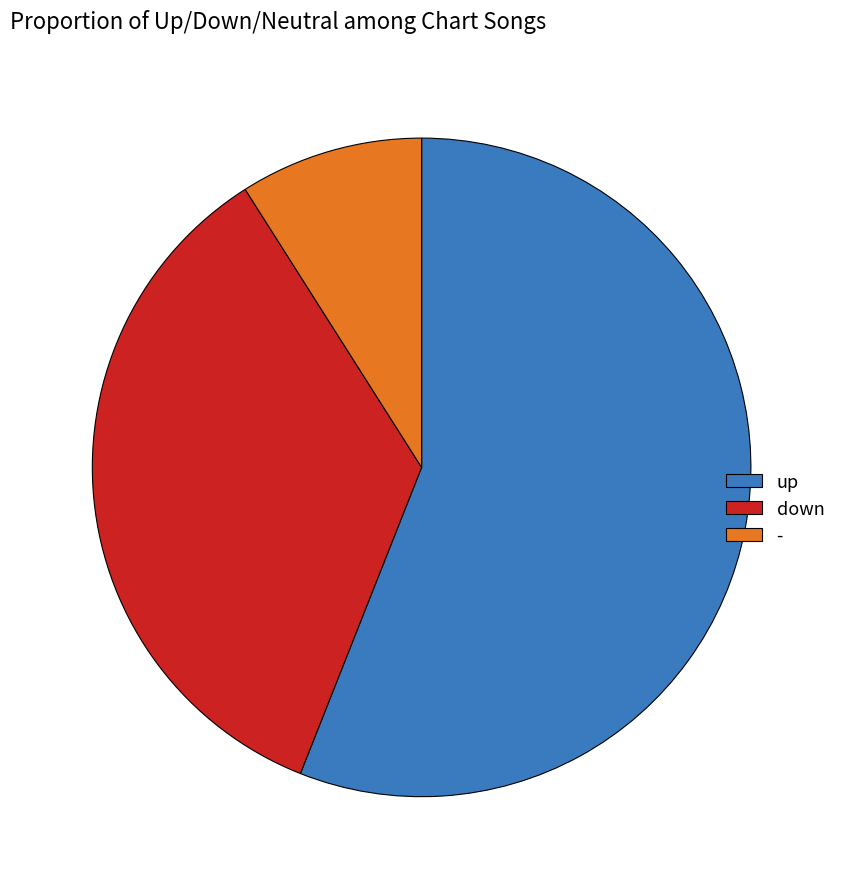

How many slices are in this pie chart?

3